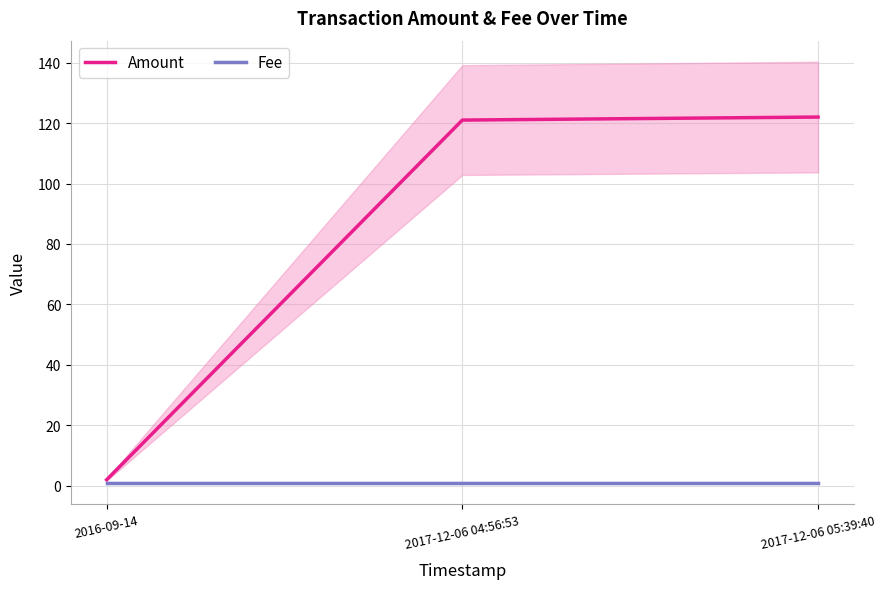

Which label corresponds to the largest value in the chart?

2017-12-06 05:39:40